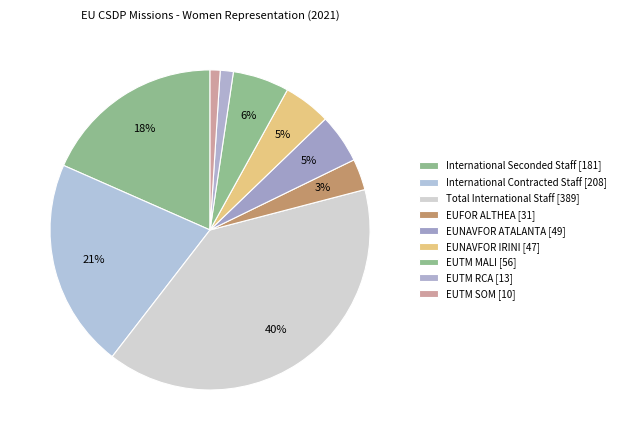

What is the ratio of the value at EUNAVFOR ATALANTA to the value at EUTM SOM?

4.9